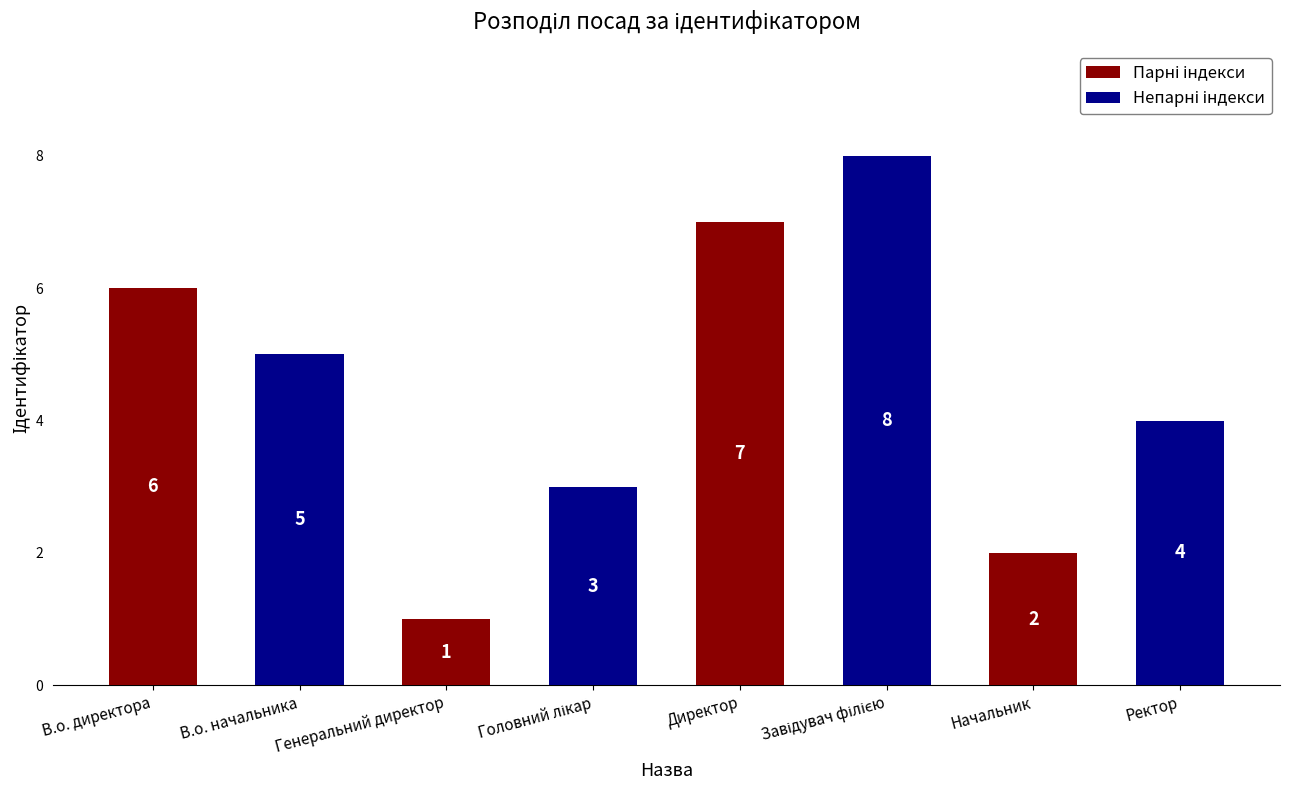

What is the value of the 4th bar from the left?

3